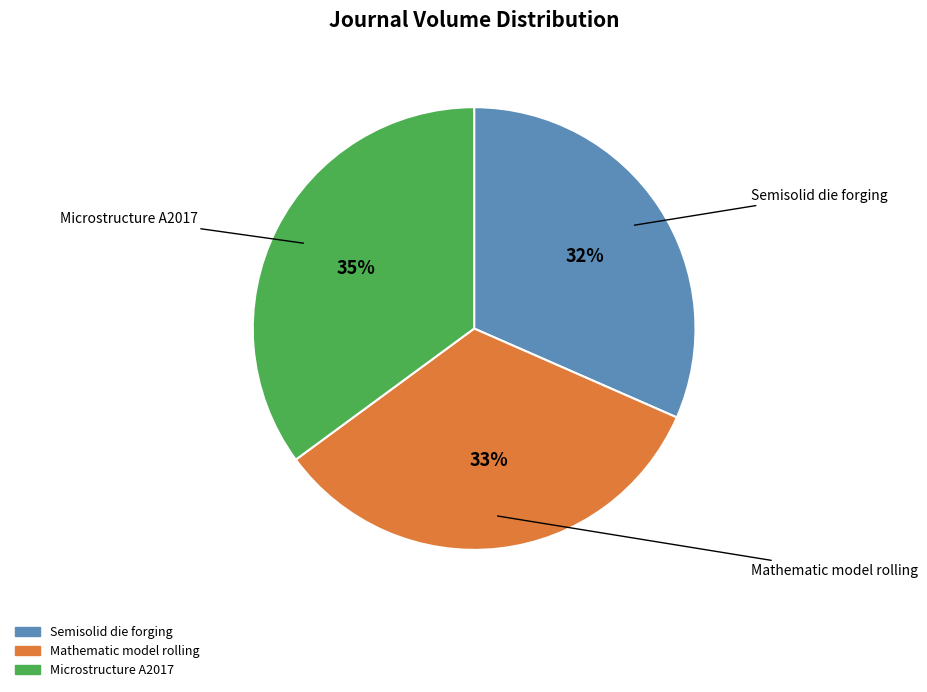

To the nearest percent, what is the average slice percentage?

33%